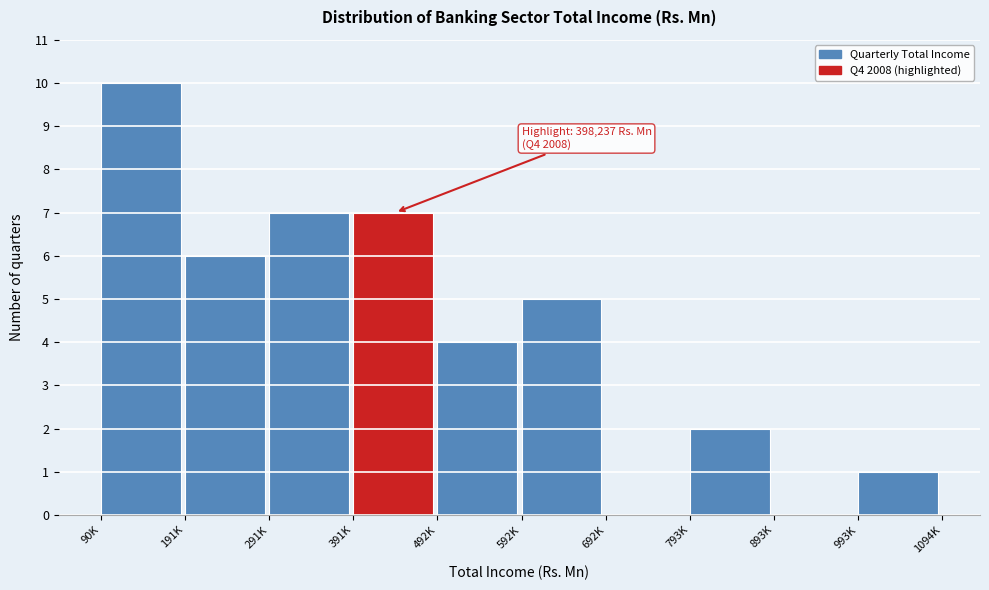

Reading left to right, extract all data points from this chart.

90K=10	191K=6	291K=7	391K=7	492K=4	592K=5	692K=0	793K=2	893K=0	993K=1